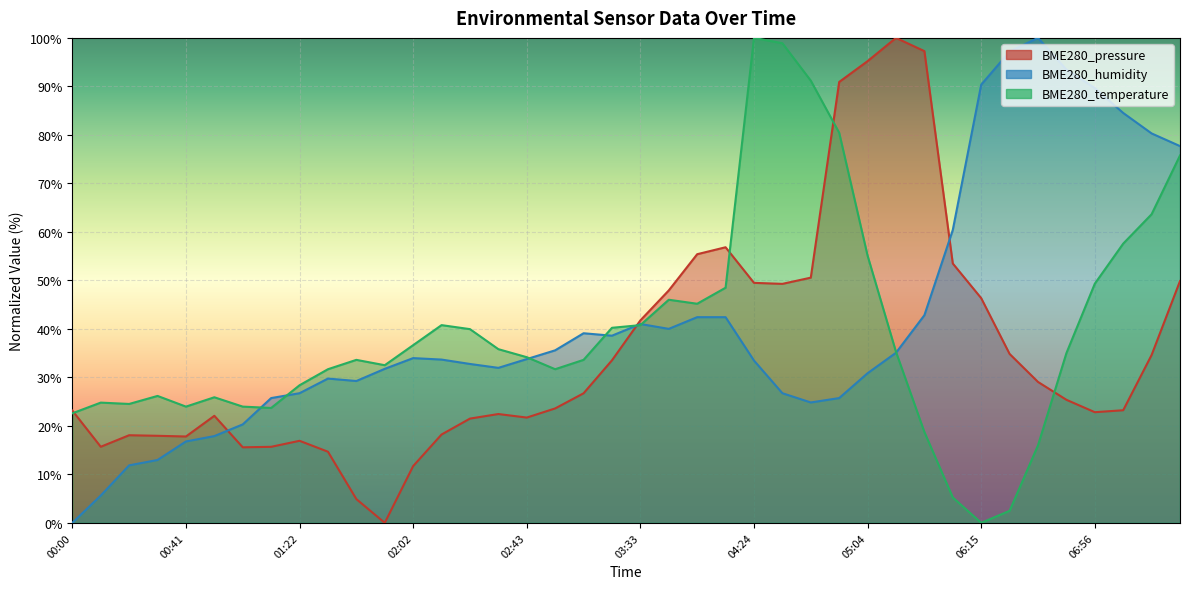

How many lines are shown in the chart?

3